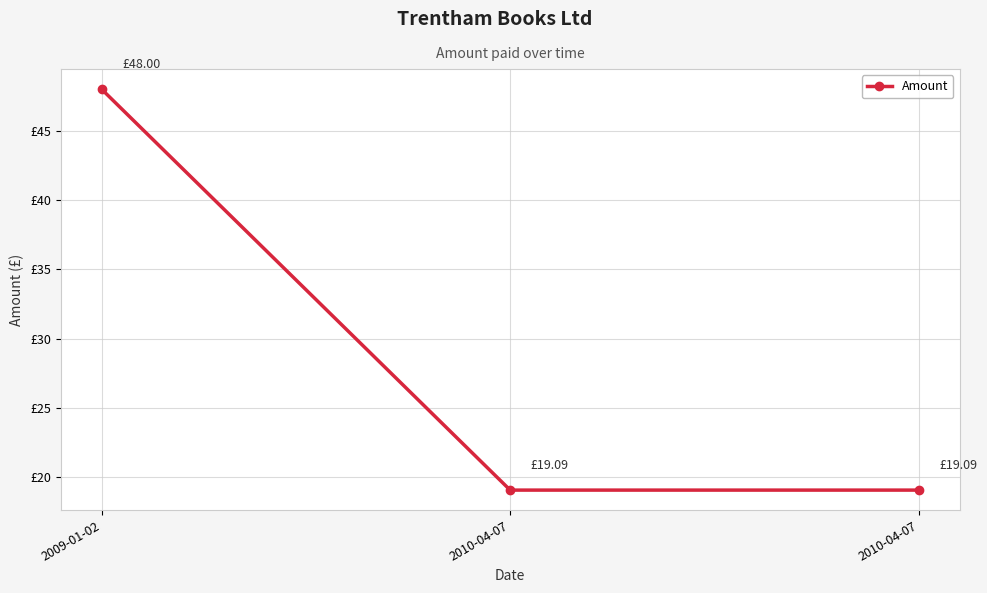

What is the average value?

28.7